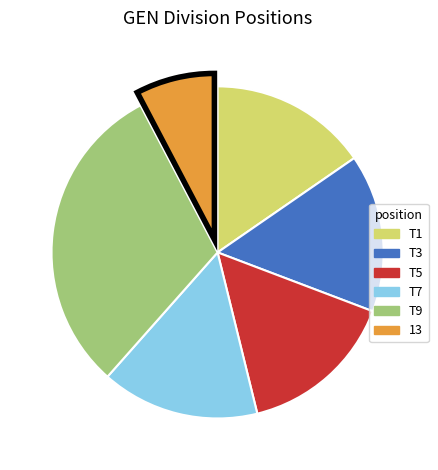

The T9 slice represents 31% of the pie. True or false?

True